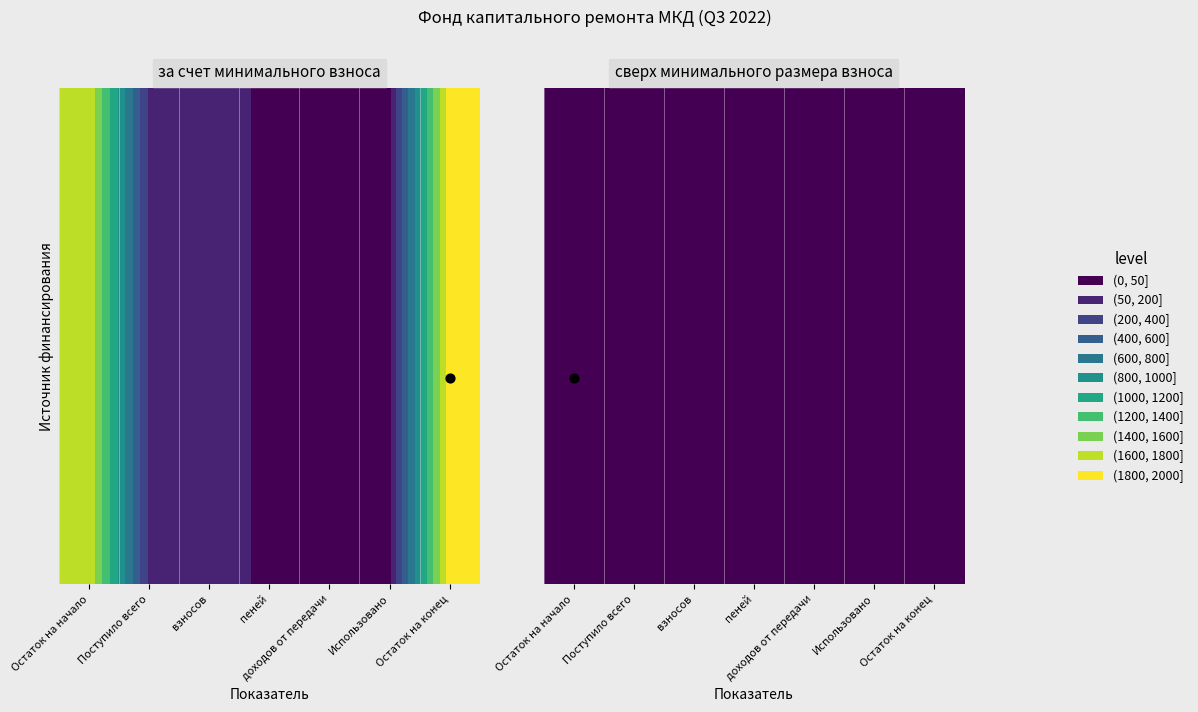

What is the sum of all values?

4014.7